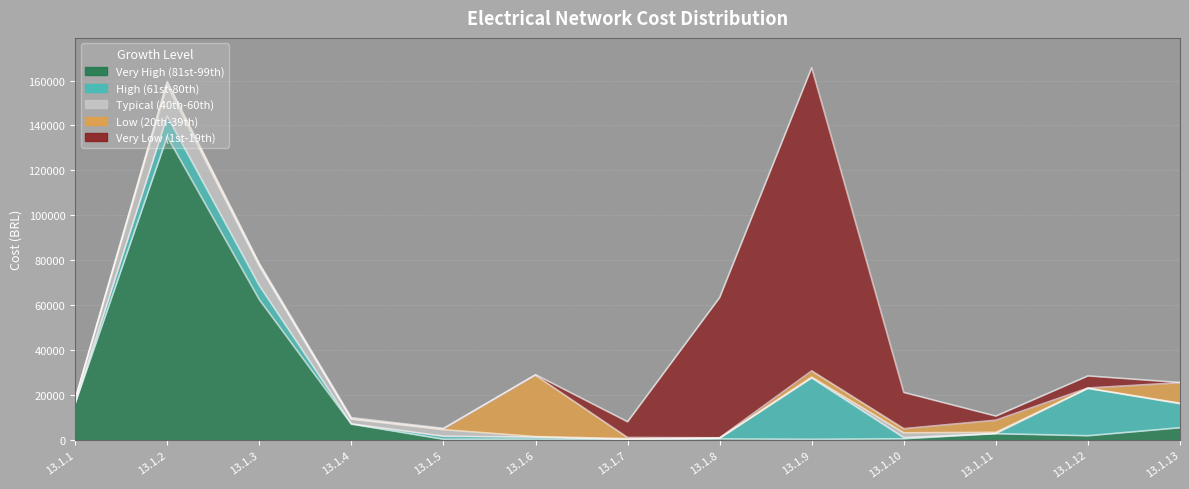

After their last crossing, which series has the higher values: Very High (81st-99th) or Very Low (1st-19th)?

Very High (81st-99th)